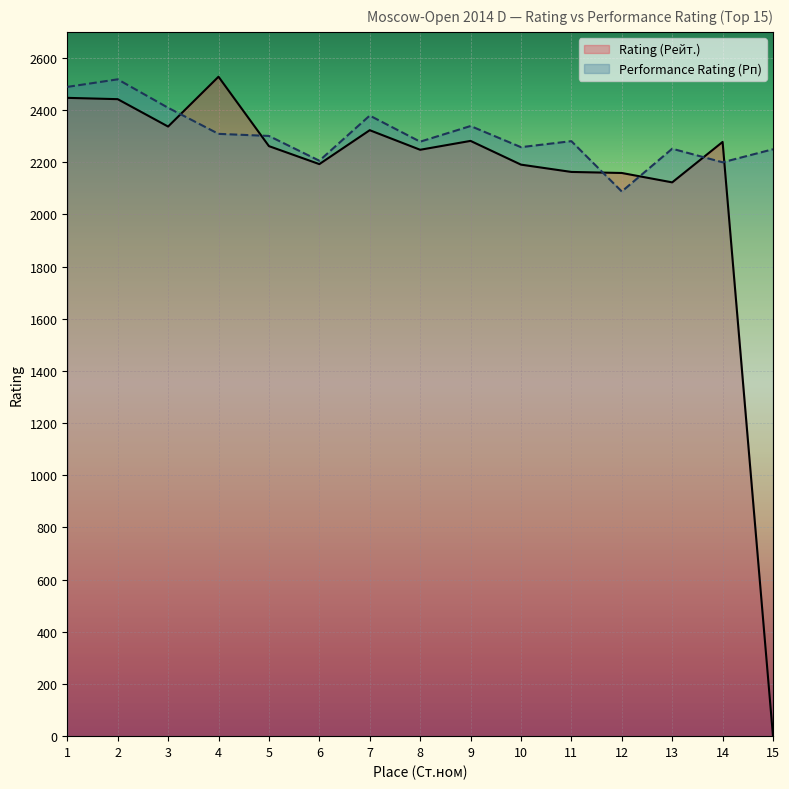

Reading right to left, list all the values displayed in this chart.

Rating (Рейт.): 15=0	14=2278	13=2123	12=2159	11=2163	10=2191	9=2282	8=2248	7=2323	6=2193	5=2262	4=2528	3=2337	2=2442	1=2447
Performance Rating (Рп): 15=2250	14=2200	13=2252	12=2088	11=2281	10=2258	9=2339	8=2279	7=2379	6=2206	5=2301	4=2309	3=2409	2=2518	1=2489